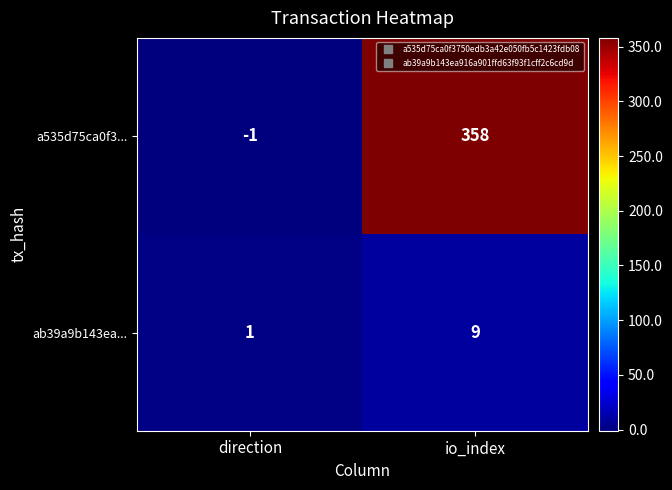

At direction, list the series in order from smallest to largest.

a535d75ca0f3..., ab39a9b143ea...